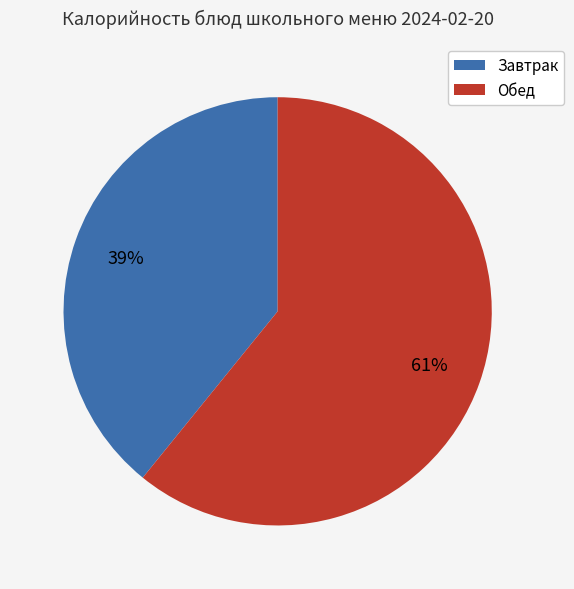

To the nearest percent, what is the average slice percentage?

50%